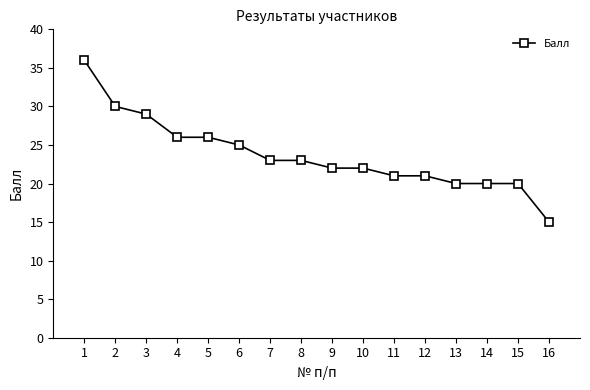

How many lines are shown in the chart?

1